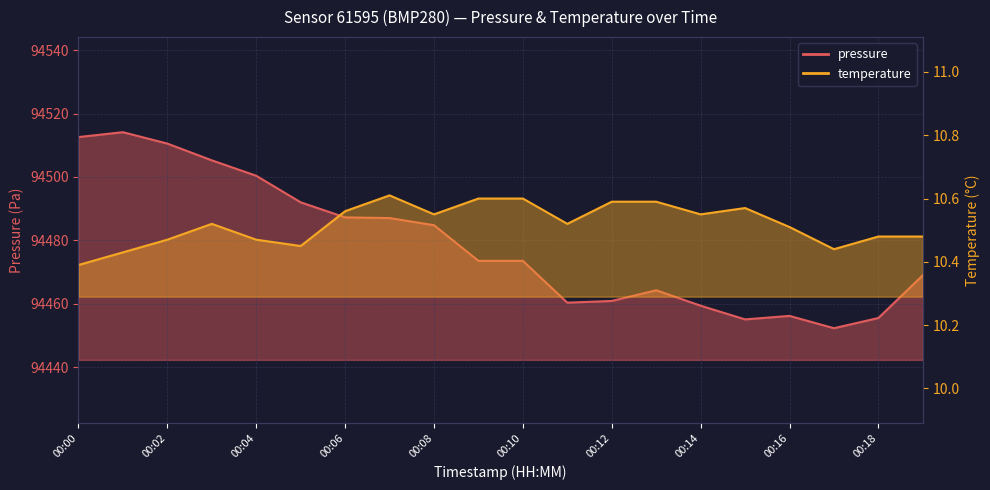

The value of pressure at 00:04 is 94500.4. True or false?

True